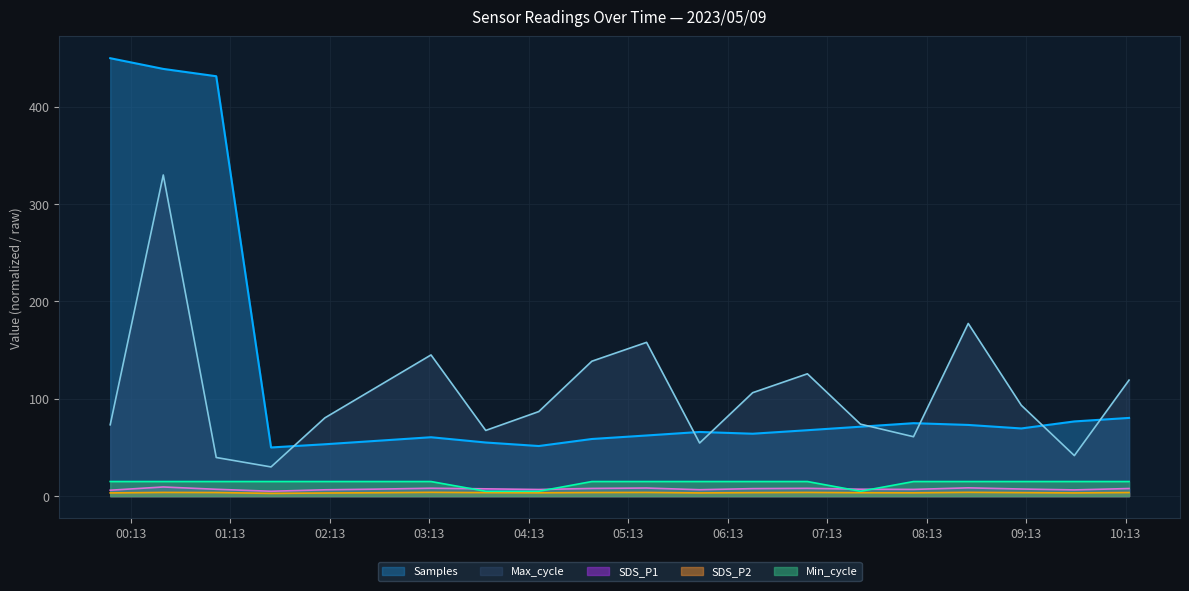

Rank the series by their maximum value, from lowest to highest.

SDS_P2, SDS_P1, Min_cycle, Max_cycle, Samples